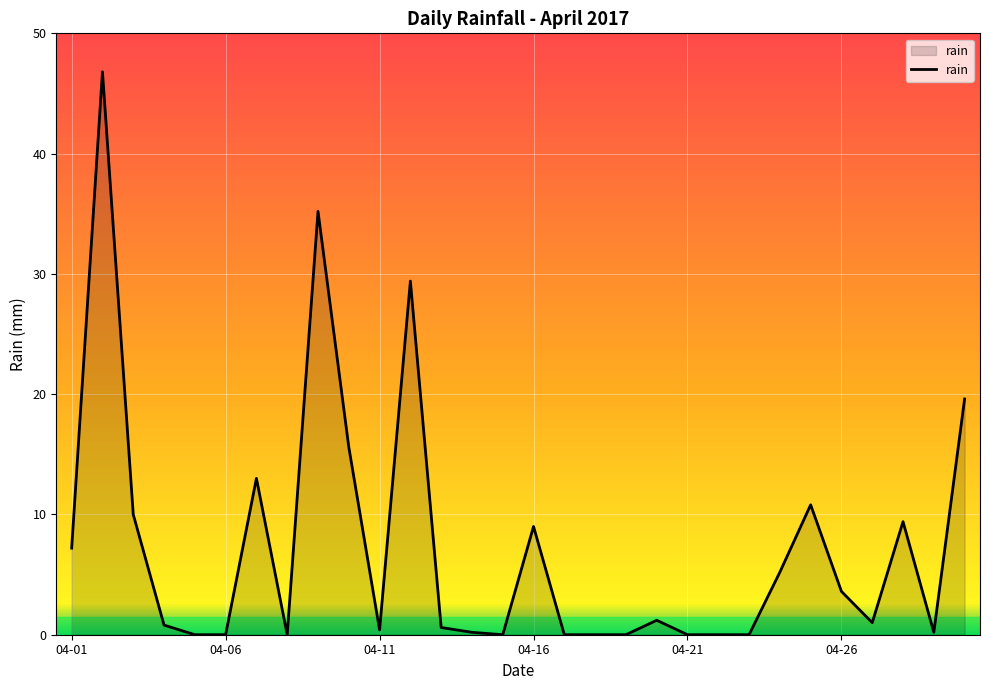

What is the difference between the maximum and minimum values?

46.8